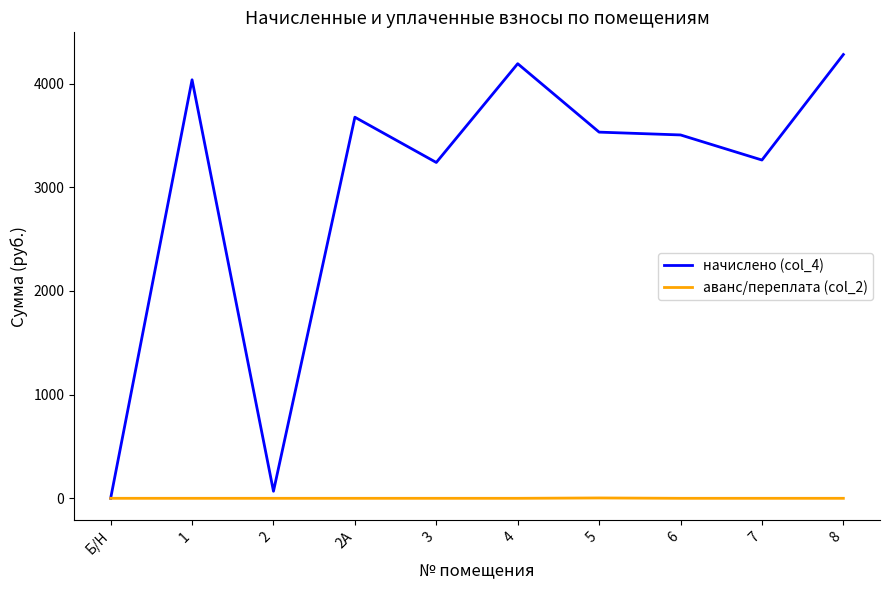

Is this an area chart (filled region under the line)?

No